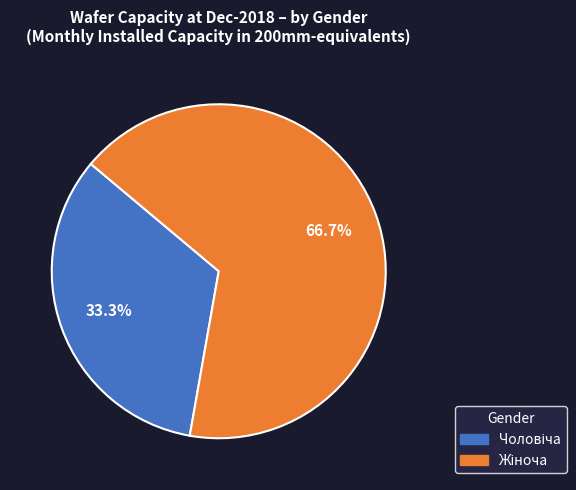

Is there a majority slice in this chart?

Yes